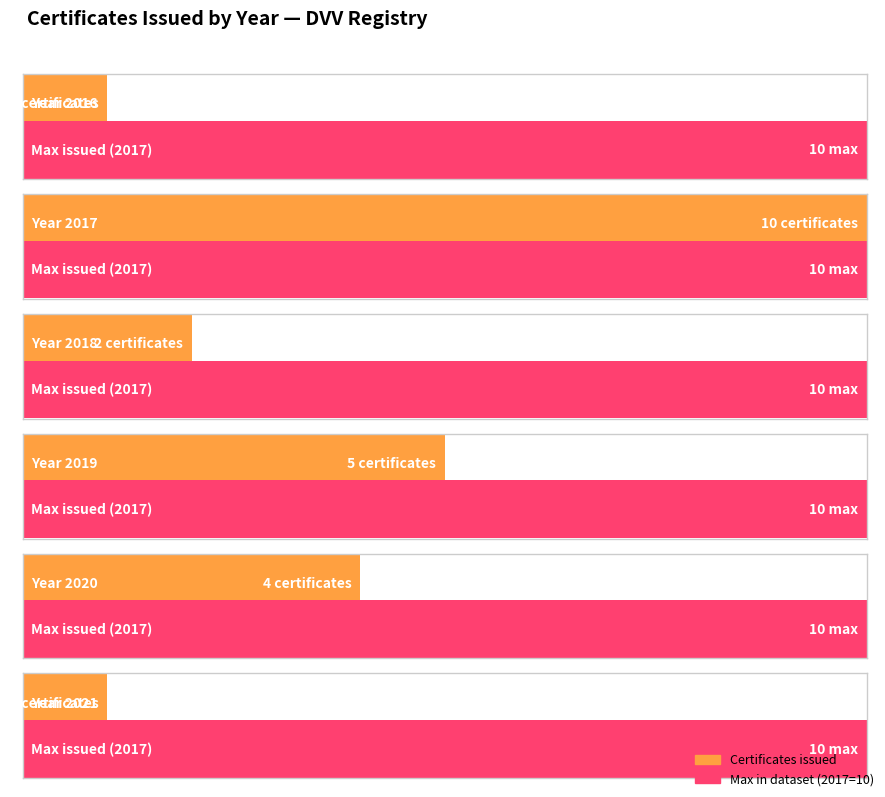

Is it true that the value at 2020 is 2?

False